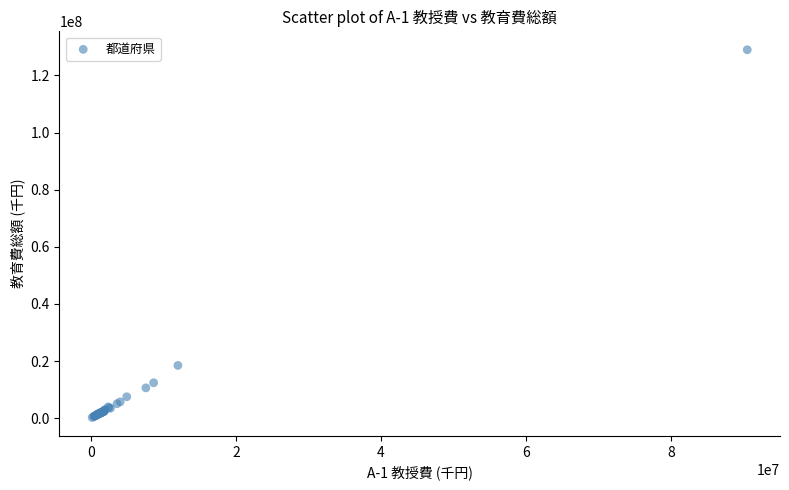

What Y value in the scatter plot is closest to 64607952?

18461872